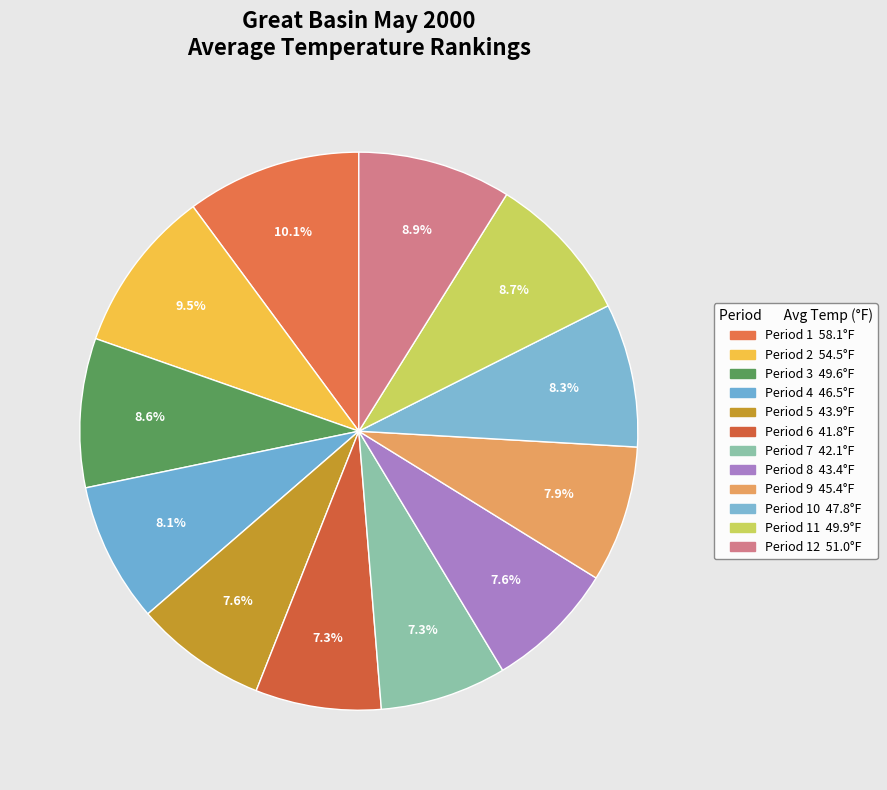

Count the number of slices in the pie.

12